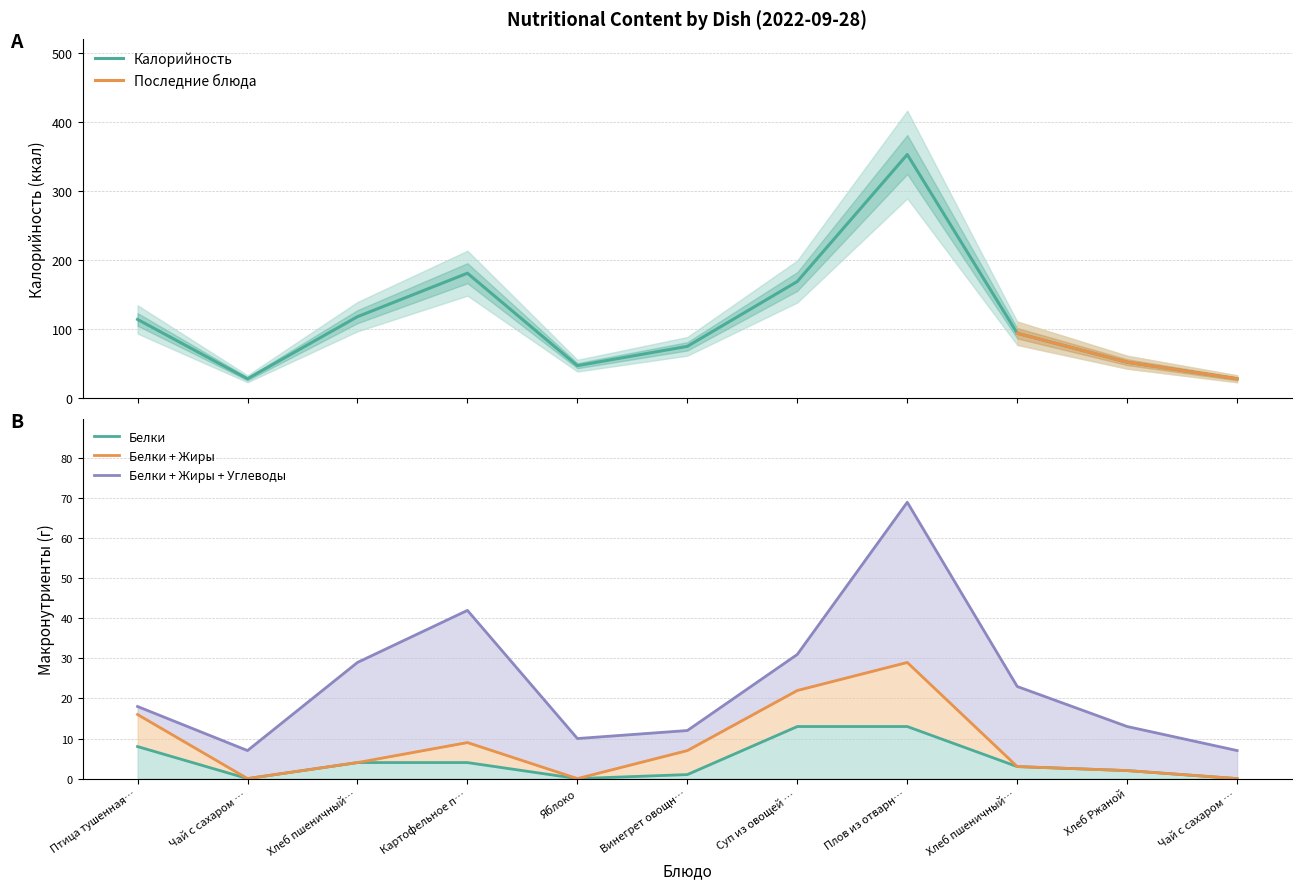

At which category is the sum across all series the highest?

Плов из отварн…